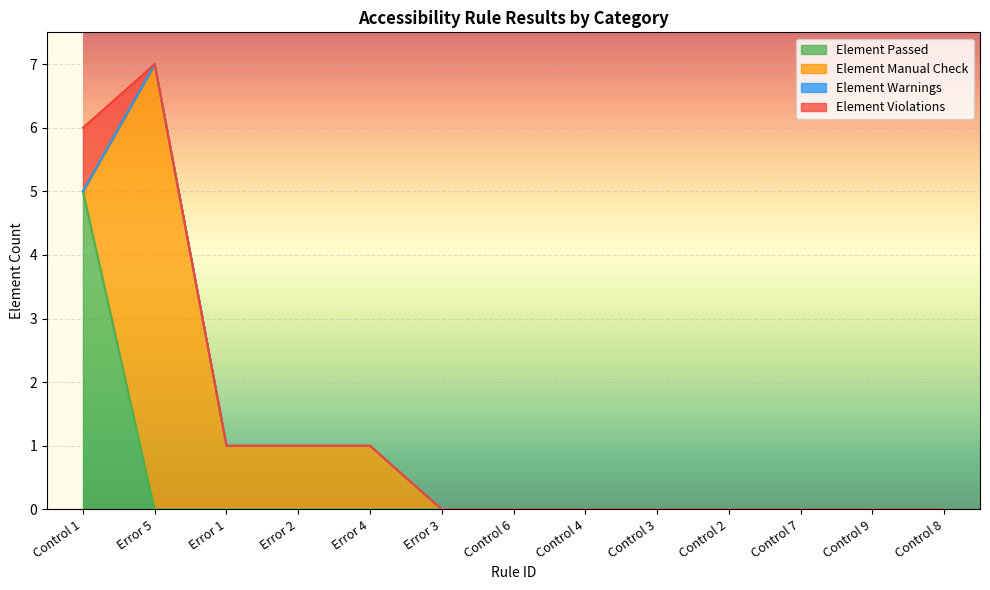

Reading right to left, transcribe all the data shown in this chart.

Element Passed: 0	0	0	0	0	0	0	0	0	0	0	0	5
Element Manual Check: 0	0	0	0	0	0	0	0	1	1	1	7	0
Element Warnings: 0	0	0	0	0	0	0	0	0	0	0	0	0
Element Violations: 0	0	0	0	0	0	0	0	0	0	0	0	1